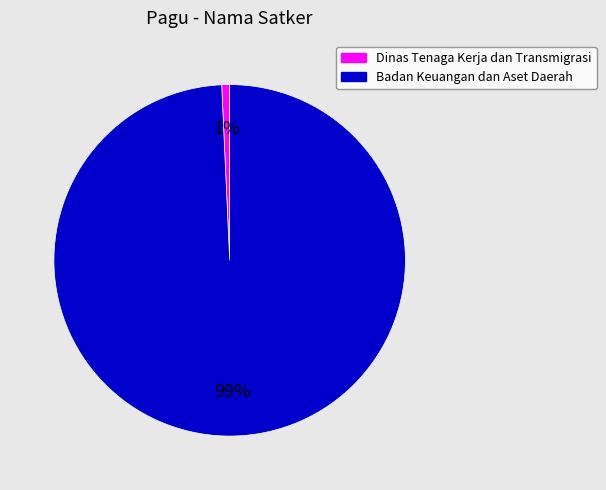

Between Dinas Tenaga Kerja dan Transmigrasi and Badan Keuangan dan Aset Daerah, which is larger?

Badan Keuangan dan Aset Daerah